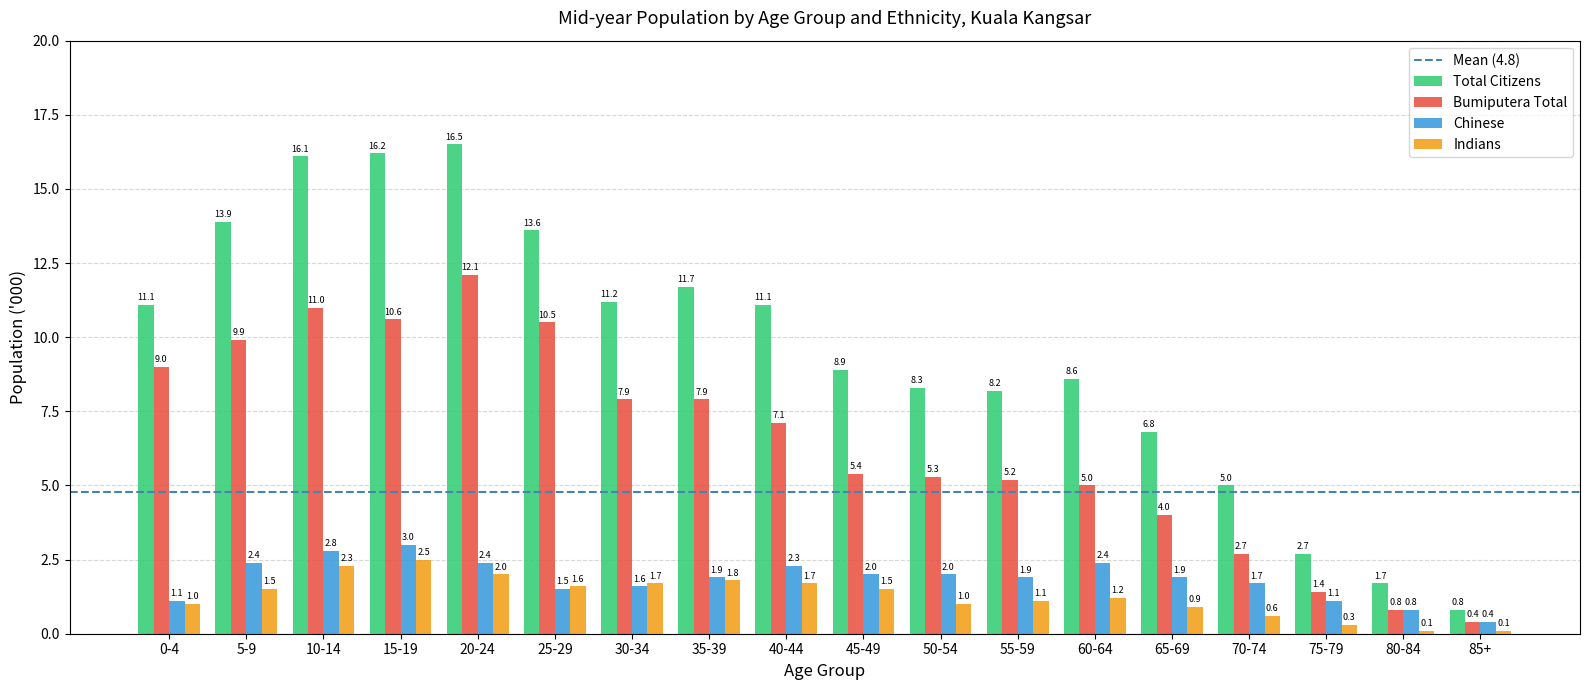

The Total Citizens series shows 18.8 at 30-34. True or false?

False